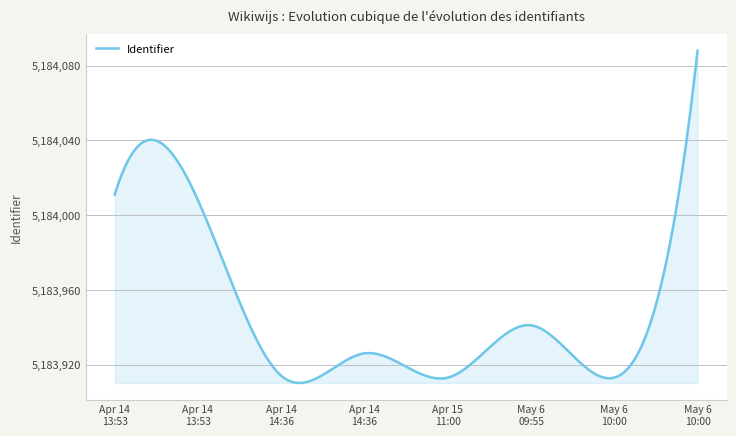

What is the smallest value displayed?

5183910.1